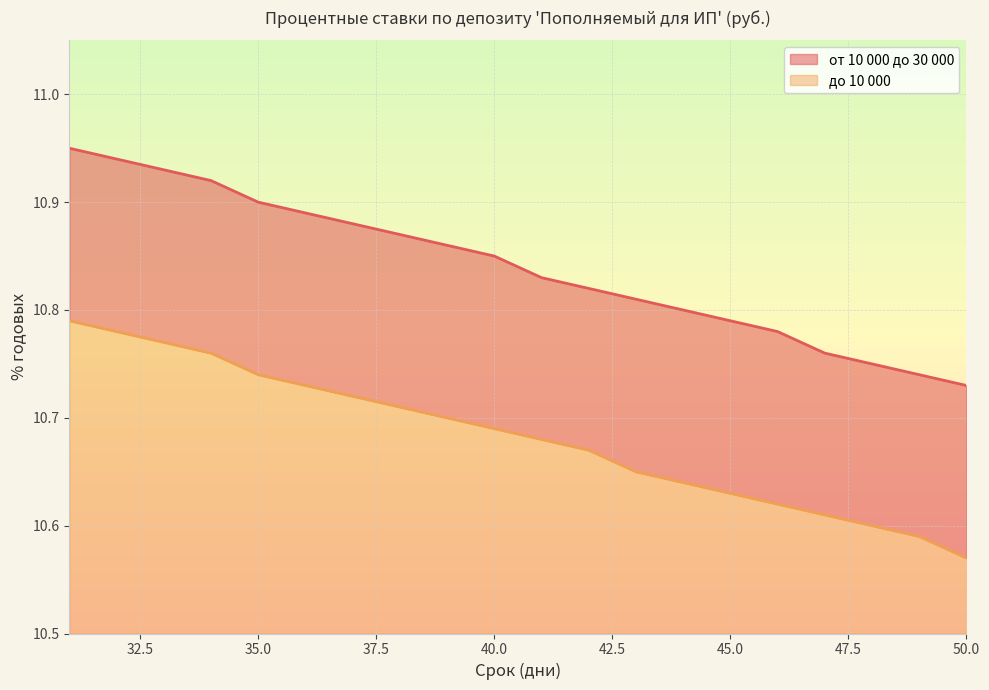

True or false: до 10 000 and от 10 000 до 30 000 cross at least once.

False